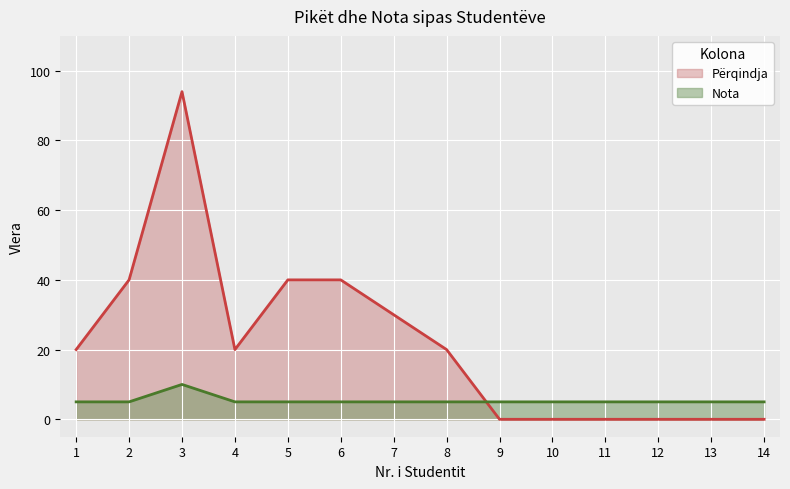

Reading right to left, transcribe all the data shown in this chart.

Nota: 14=5	13=5	12=5	11=5	10=5	9=5	8=5	7=5	6=5	5=5	4=5	3=10	2=5	1=5
Përqindja: 14=0	13=0	12=0	11=0	10=0	9=0	8=20	7=30	6=40	5=40	4=20	3=94	2=40	1=20